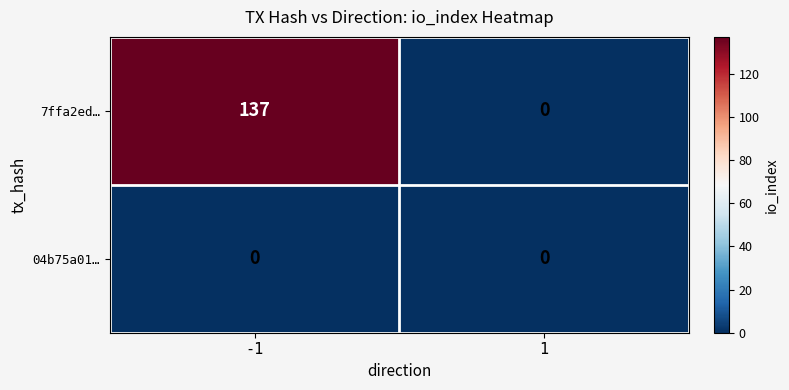

At how many categories does at least one series exceed 74?

1